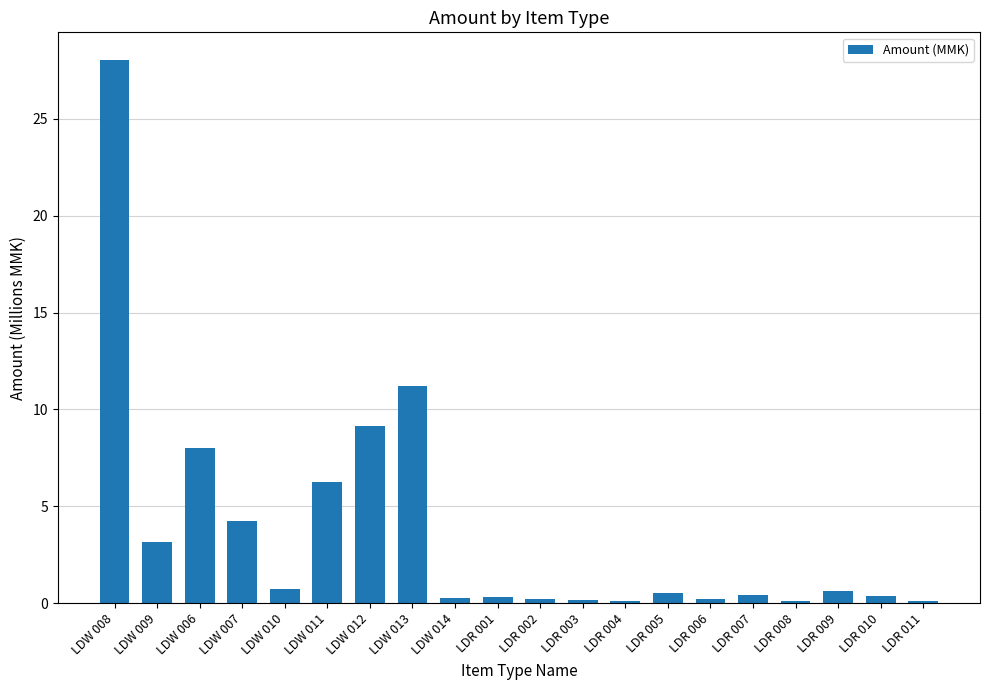

Are the bars horizontal?

No